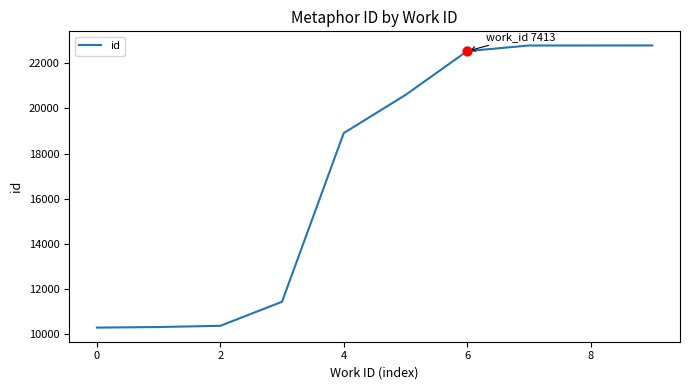

What is the smallest value displayed?

10287